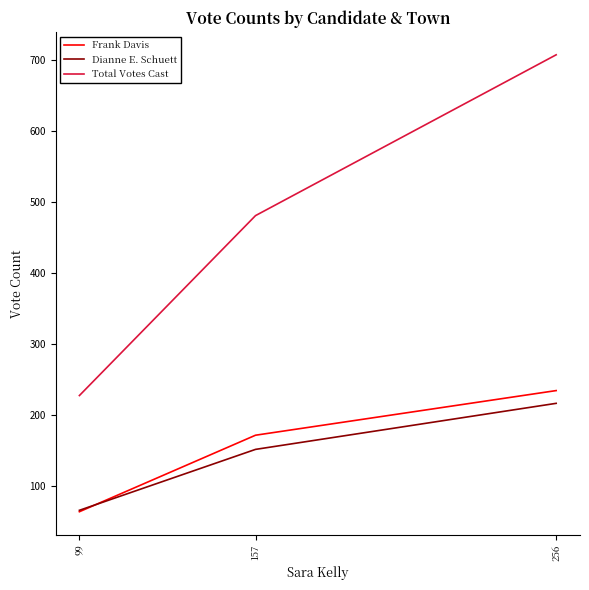

What is the difference between the maximum and minimum values in the Total Votes Cast series?

481